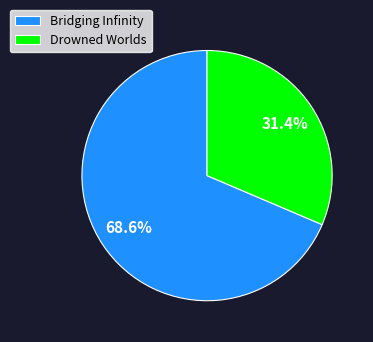

What is the ratio of the value at Drowned Worlds to the value at Bridging Infinity?

0.5